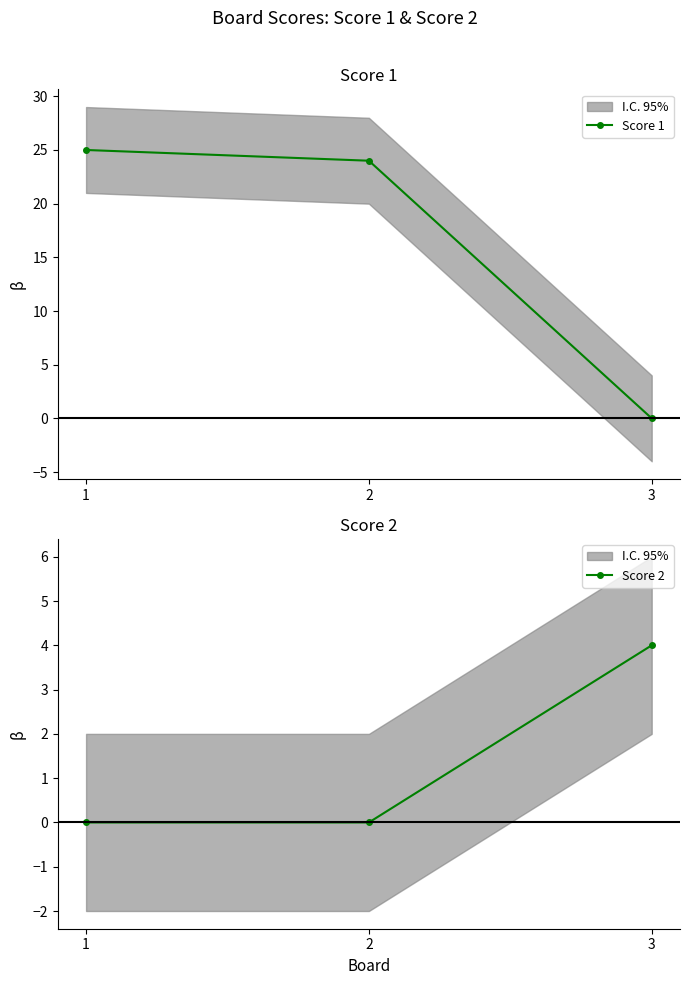

What is the difference between the highest and lowest values at 2?

24